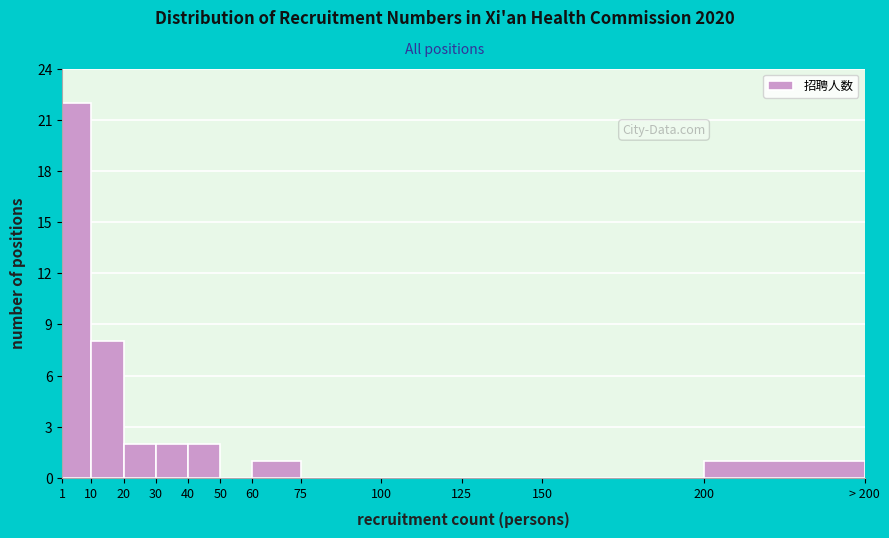

Reading left to right, list all the values displayed in this chart.

1=22	10=8	20=2	30=2	40=2	50=0	60=1	75=0	100=0	125=0	150=0	200=1